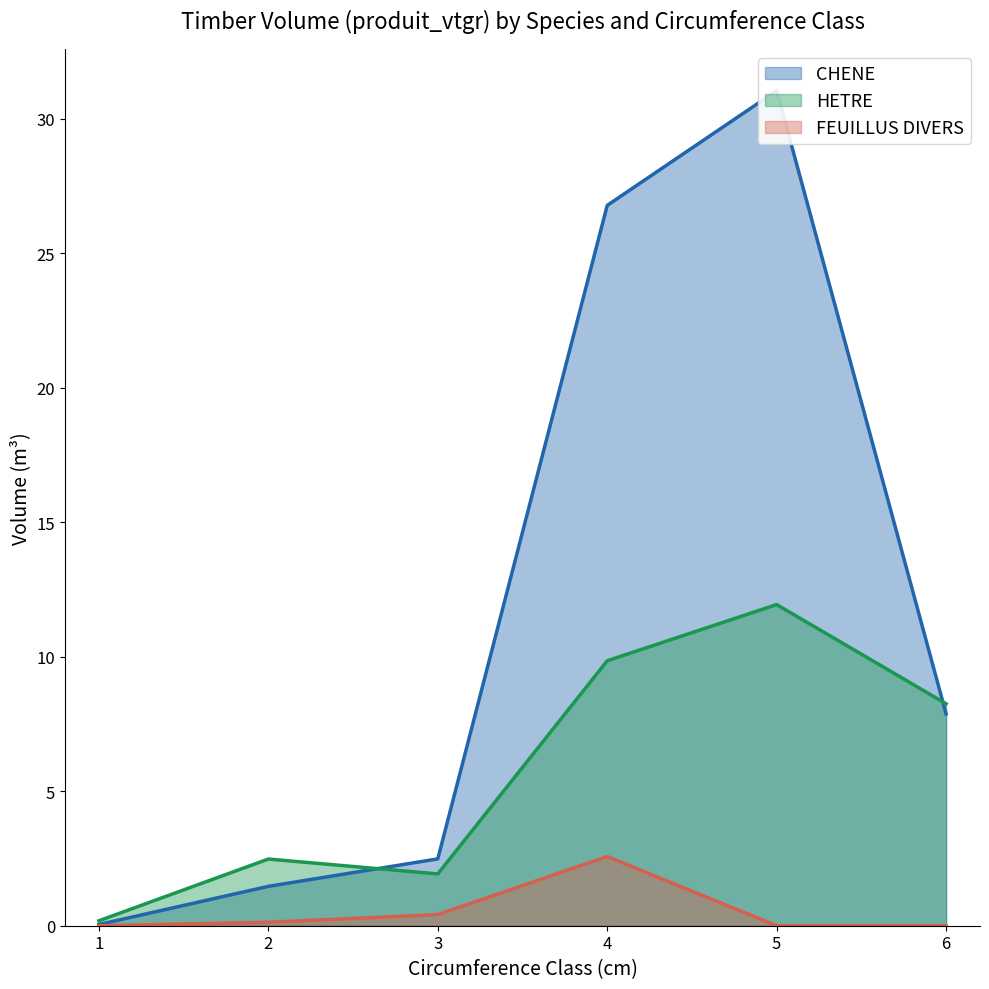

How many intersections are there between HETRE and CHENE?

2